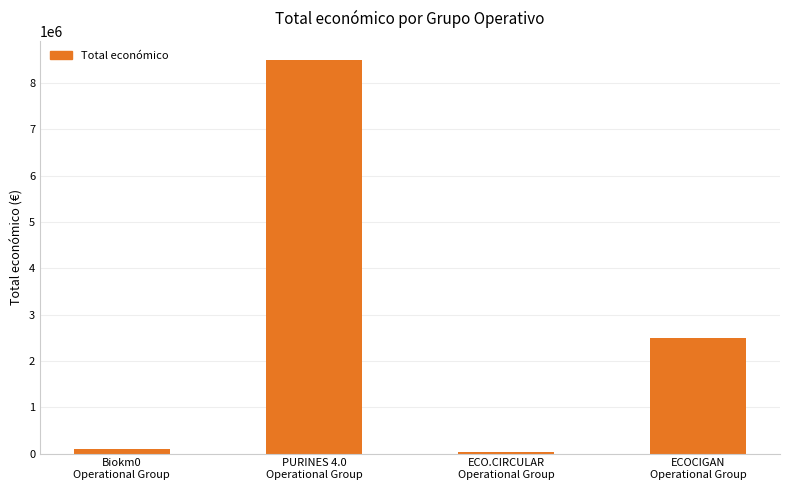

What is the label of the 4th bar from the left?

ECOCIGAN
Operational Group